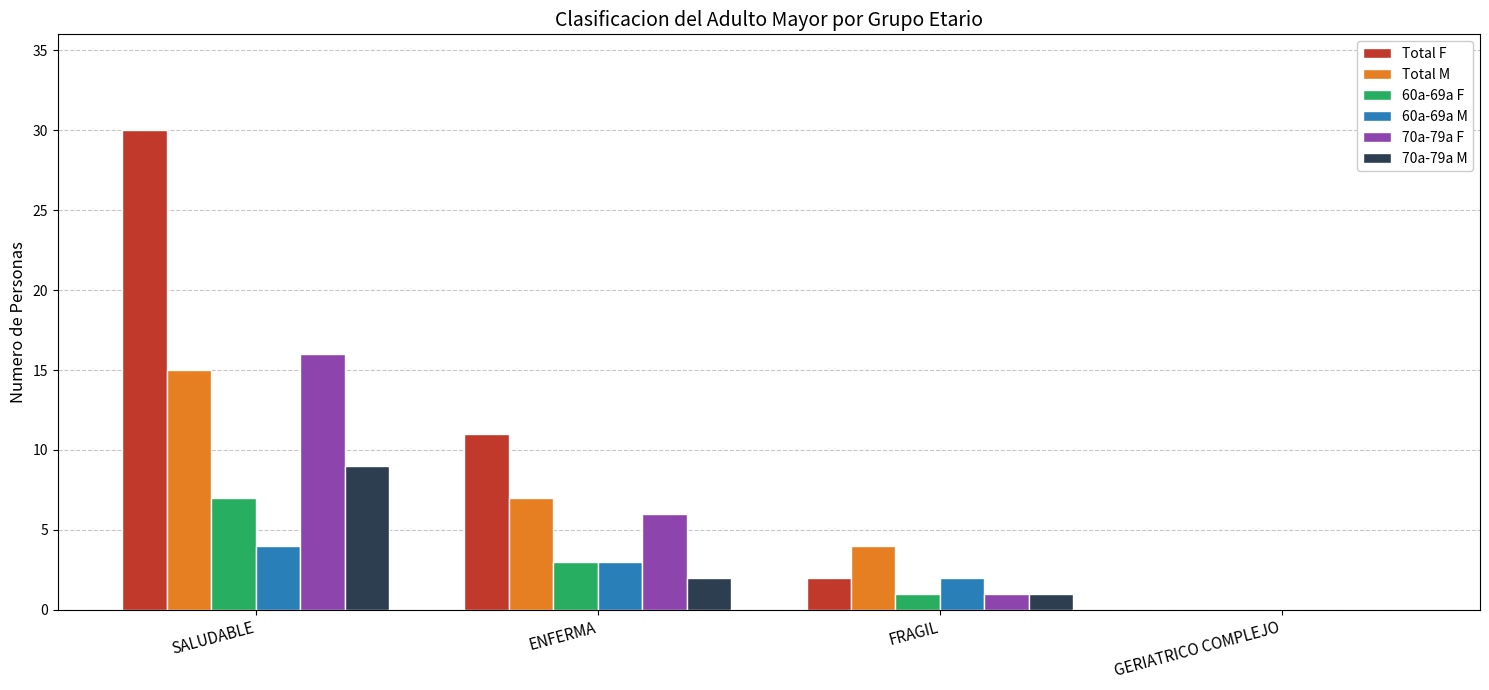

Reading right to left, what are all the values shown in this chart?

Total F: GERIATRICO COMPLEJO=0	FRAGIL=2	ENFERMA=11	SALUDABLE=30
Total M: GERIATRICO COMPLEJO=0	FRAGIL=4	ENFERMA=7	SALUDABLE=15
60a-69a F: GERIATRICO COMPLEJO=0	FRAGIL=1	ENFERMA=3	SALUDABLE=7
60a-69a M: GERIATRICO COMPLEJO=0	FRAGIL=2	ENFERMA=3	SALUDABLE=4
70a-79a F: GERIATRICO COMPLEJO=0	FRAGIL=1	ENFERMA=6	SALUDABLE=16
70a-79a M: GERIATRICO COMPLEJO=0	FRAGIL=1	ENFERMA=2	SALUDABLE=9